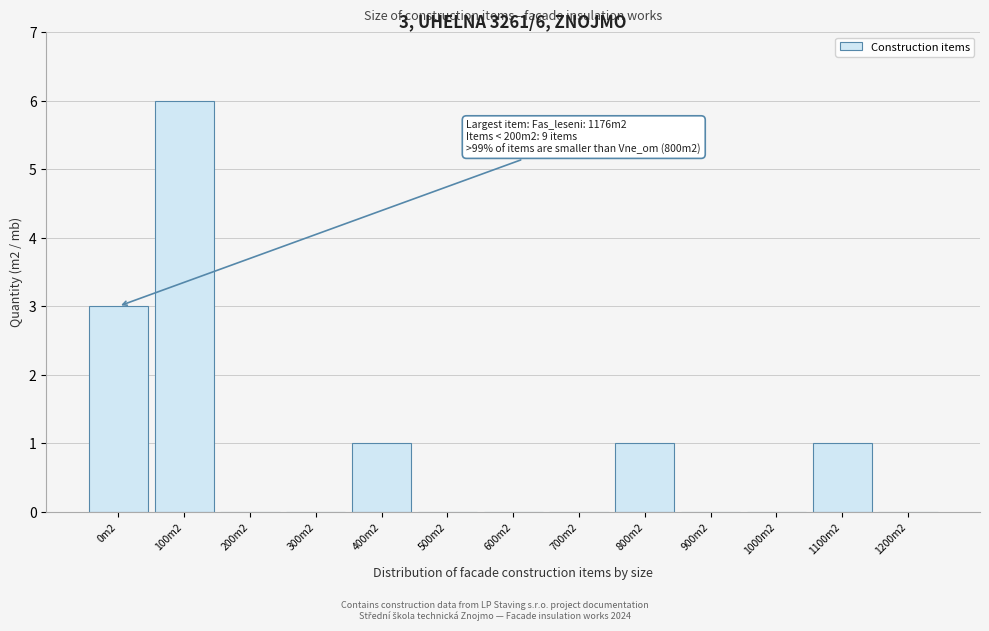

Reading left to right, list all the values displayed in this chart.

0m2=3	100m2=6	200m2=0	300m2=0	400m2=1	500m2=0	600m2=0	700m2=0	800m2=1	900m2=0	1000m2=0	1100m2=1	1200m2=0